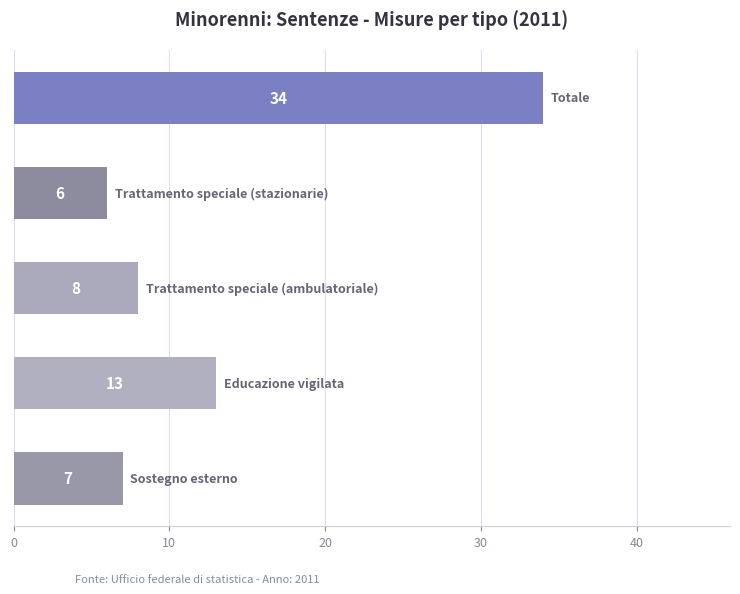

Does the chart contain any negative values?

No